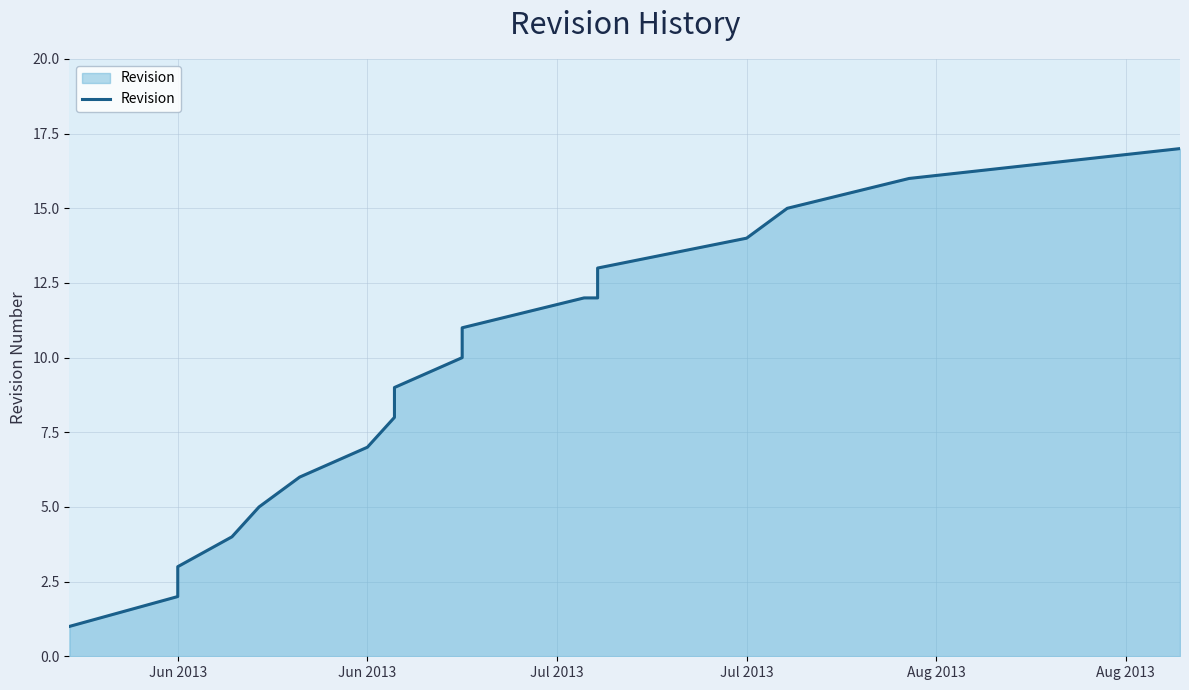

What is the label of the 5th point from the left?

Aug 2013